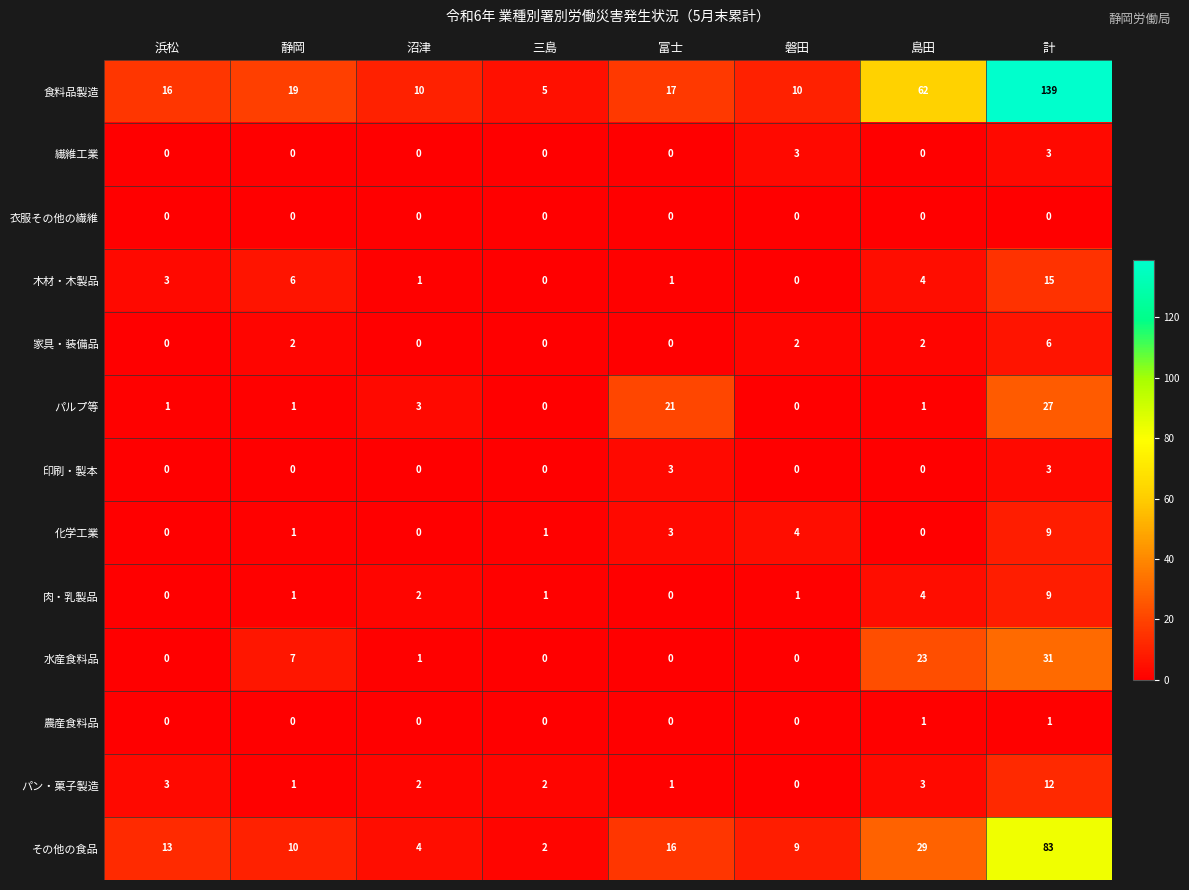

Which series has the largest total across all categories?

食料品製造